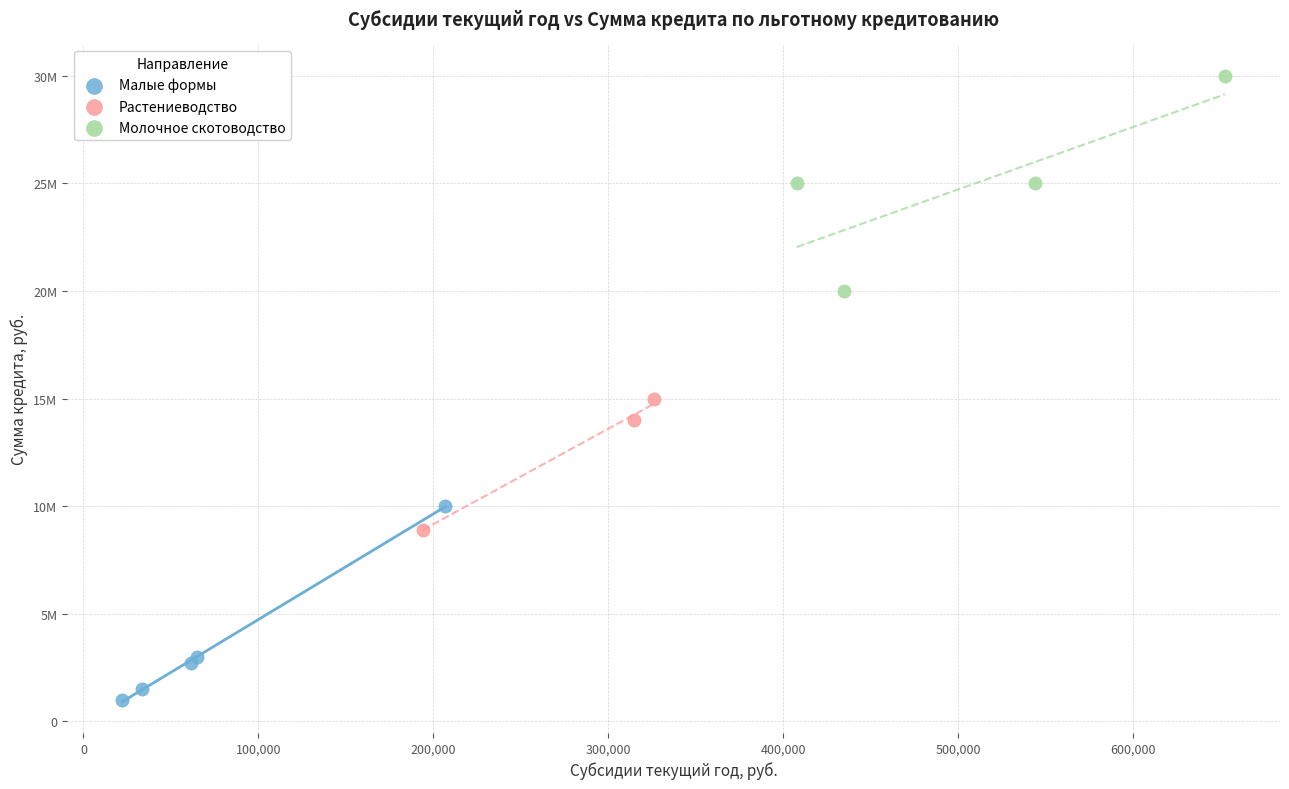

What are all the series names shown in the legend?

Малые формы, Растениеводство, Молочное скотоводство